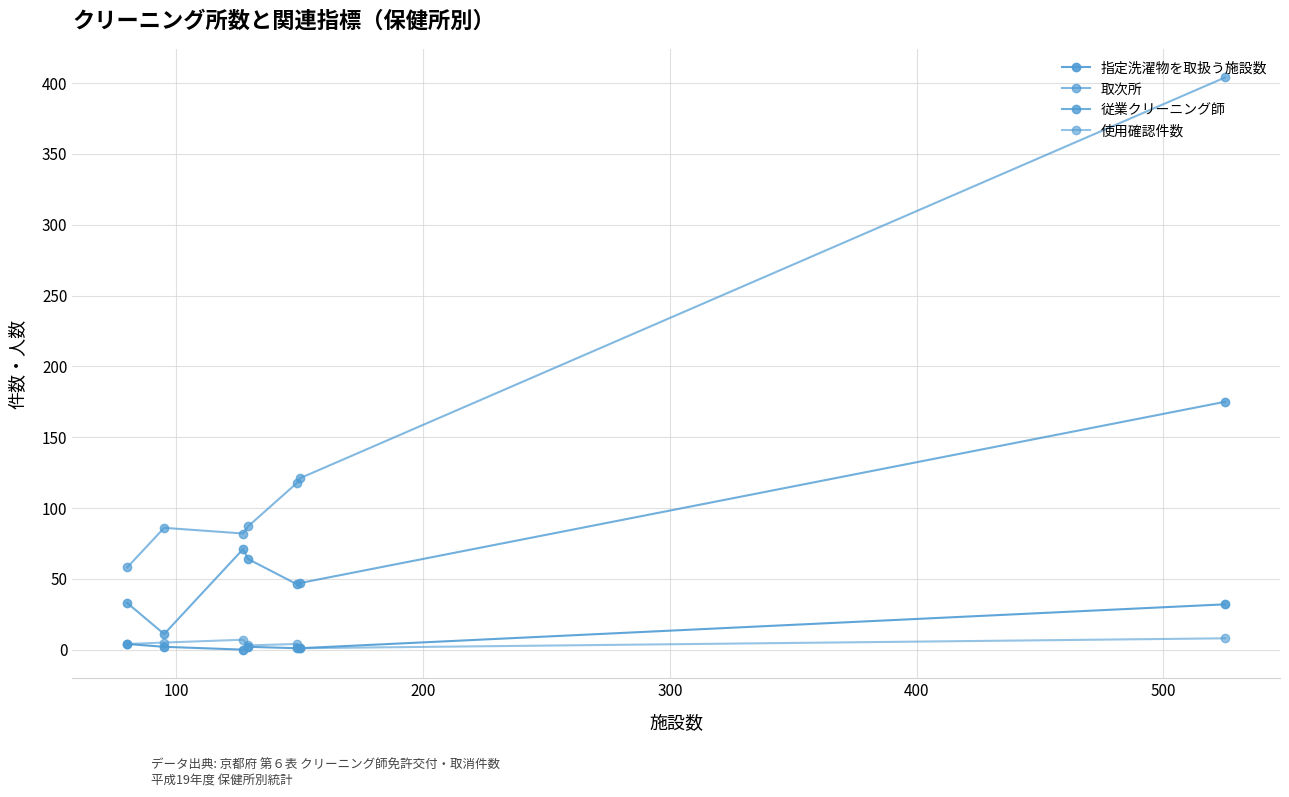

Reading left to right, what are all the values shown in this chart?

指定洗濯物を取扱う施設数: 4	2	0	2	1	1	32
取次所: 58	86	82	87	118	121	404
従業クリーニング師: 33	11	71	64	46	47	175
使用確認件数: 4	5	7	3	4	1	8